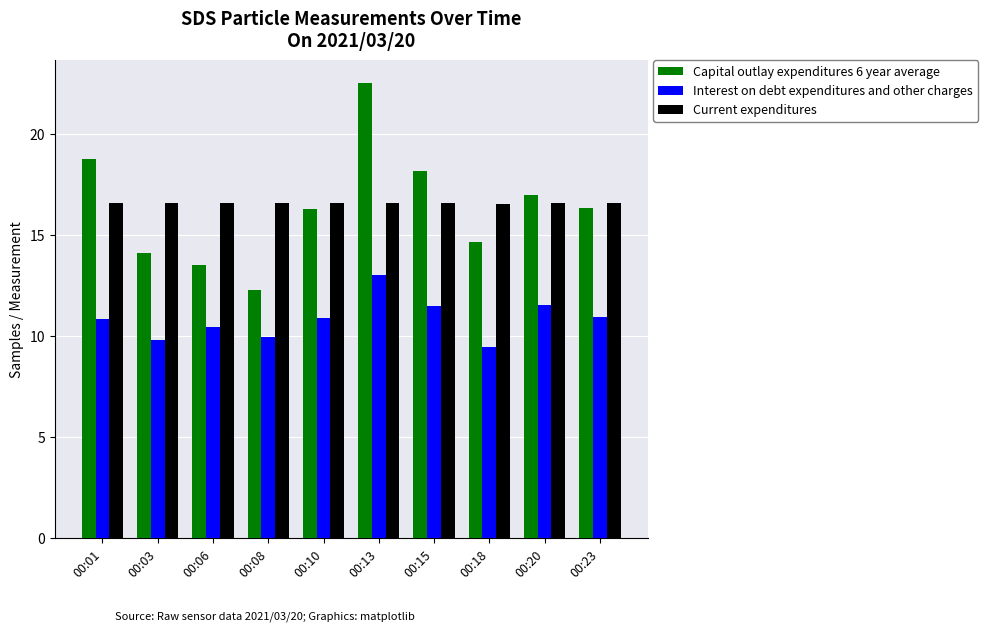

What is the value of the Capital outlay expenditures 6 year average bar at the 1st from the left?

18.7